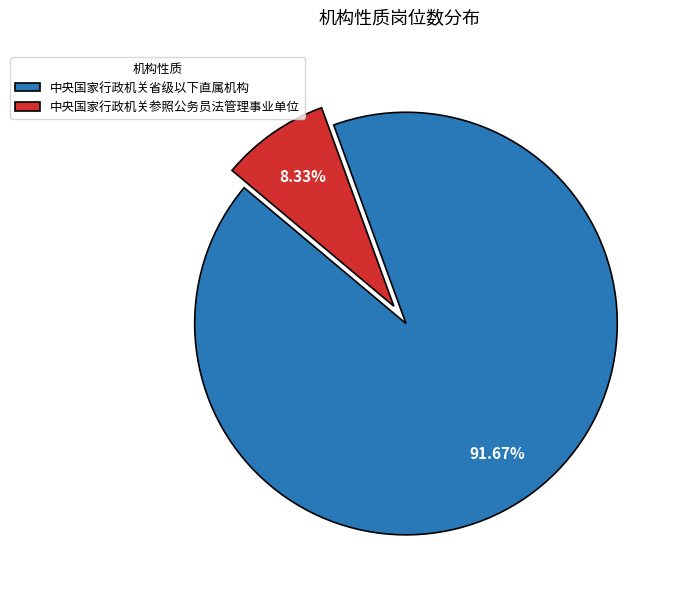

To the nearest percent, what portion does 中央国家行政机关省级以下直属机构 represent?

92%